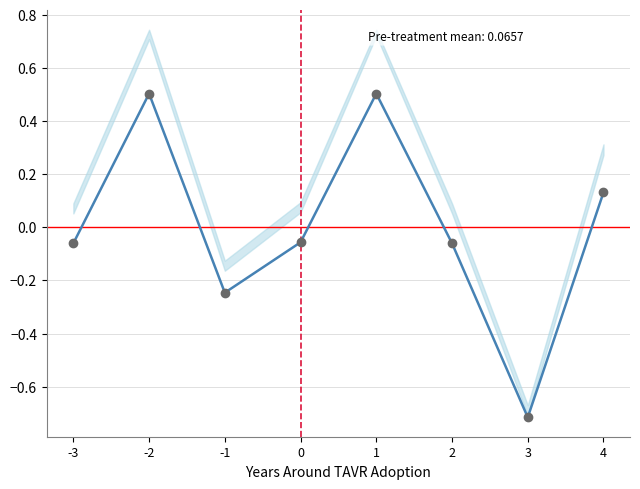

What is the minimum value shown in the chart?

-0.7